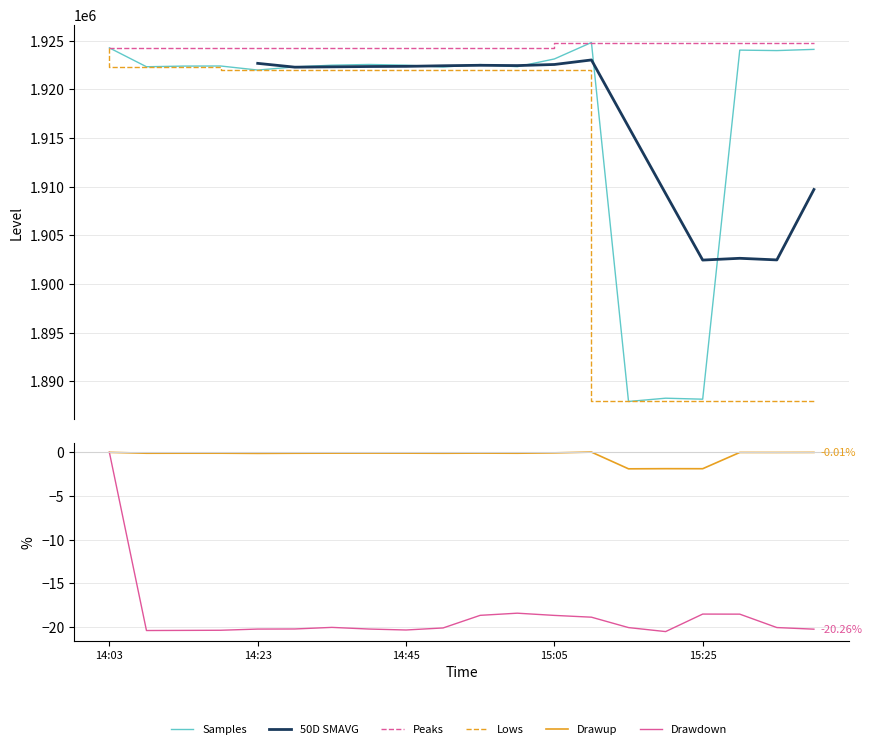

True or false: BME280_pressure and BME280_humidity intersect in this chart.

False